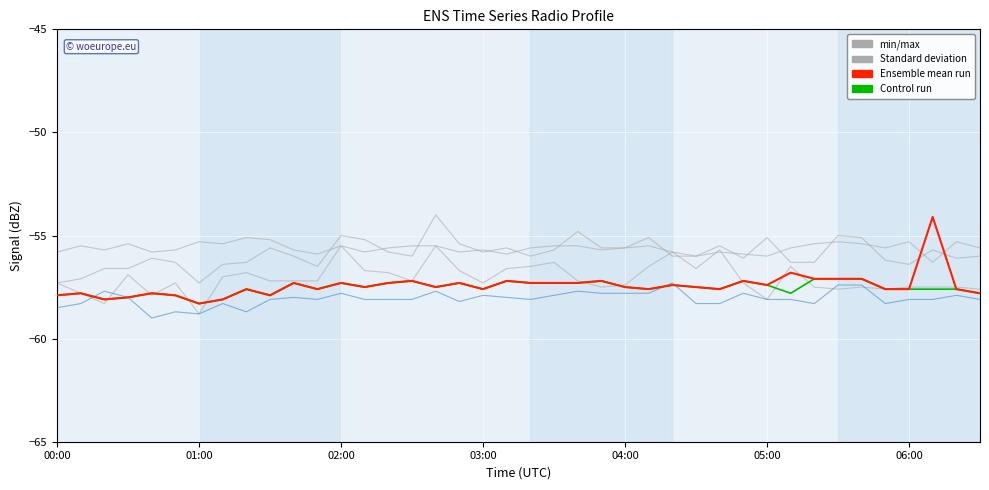

How many lines are shown in the chart?

6